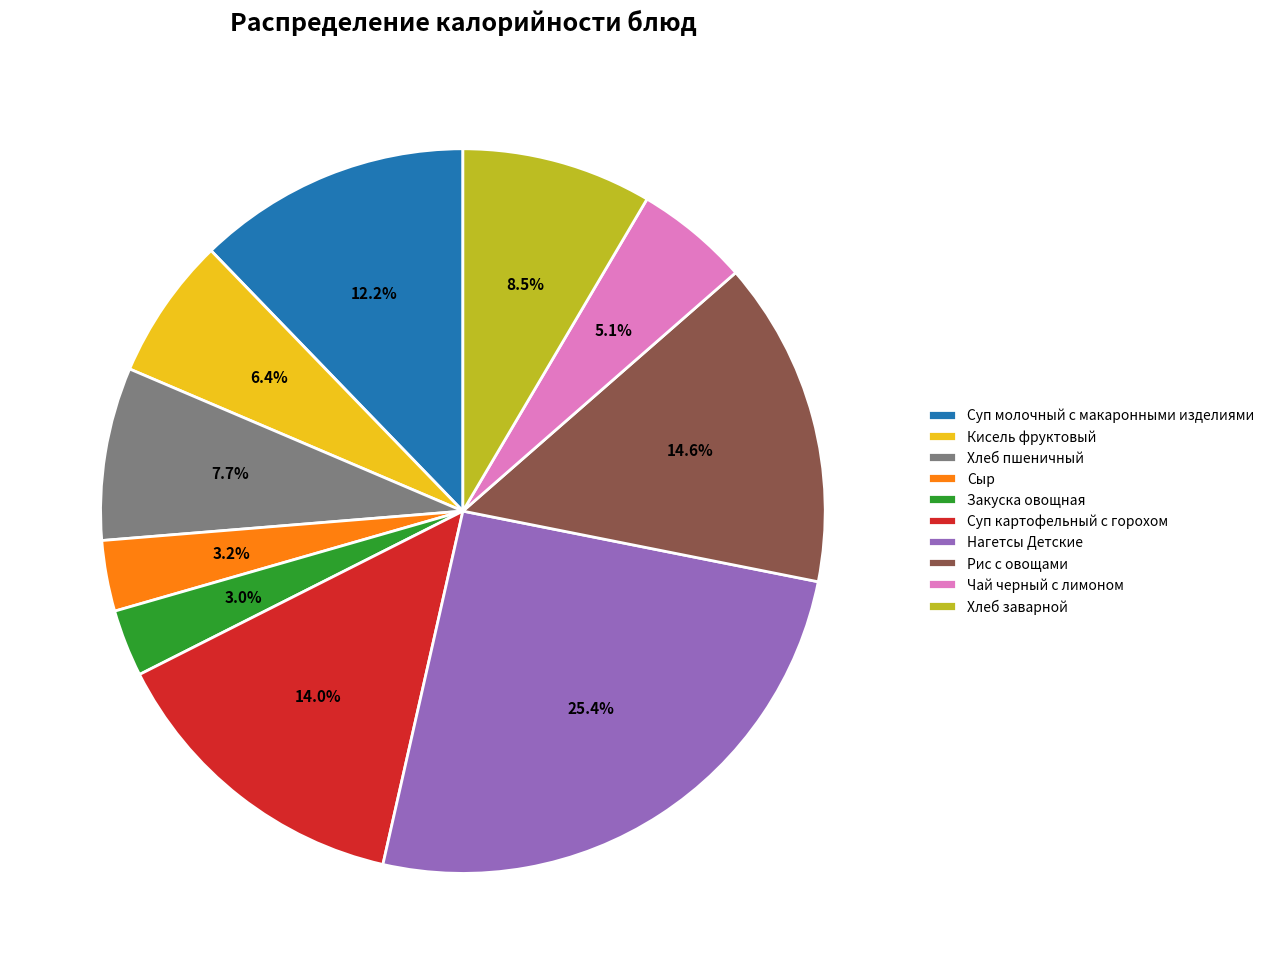

Approximately how many times larger is the value at Суп картофельный с горохом compared to Суп молочный с макаронными изделиями?

1.1